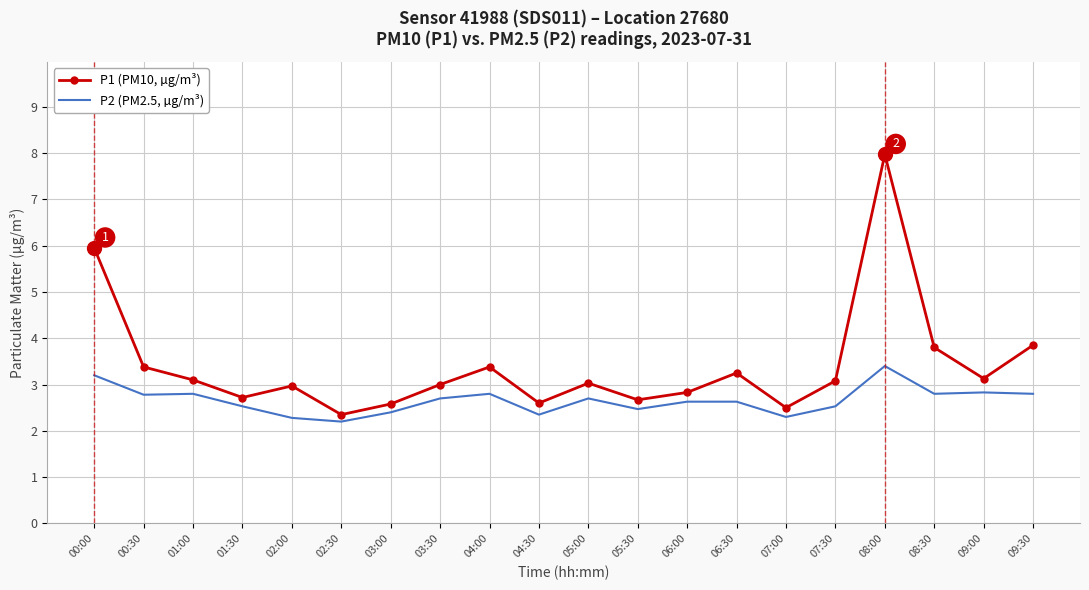

At which category is the sum across all series the highest?

08:00